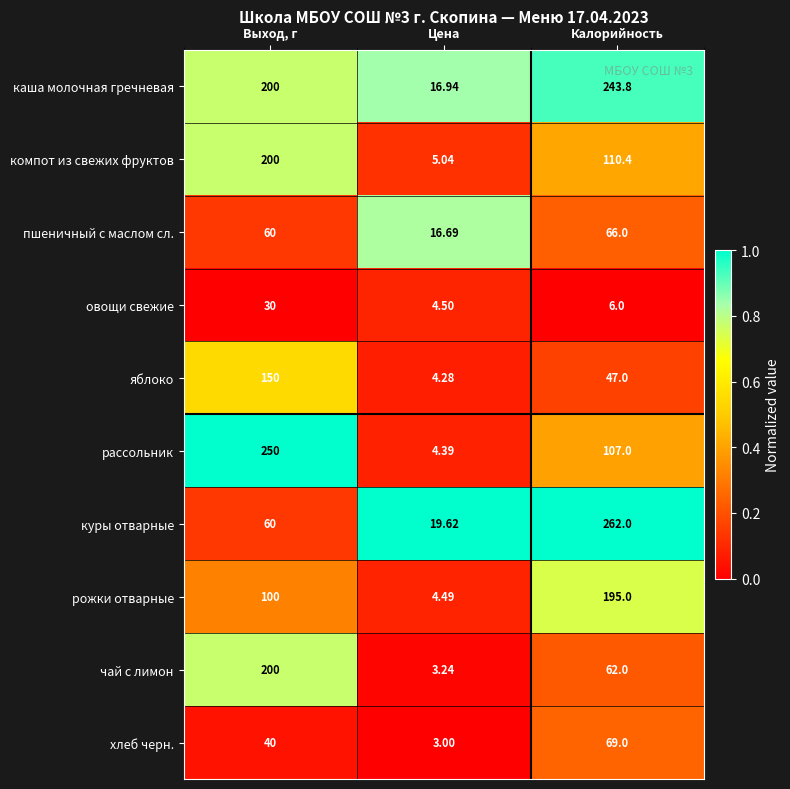

At which label does яблоко first exceed 47?

Выход, г